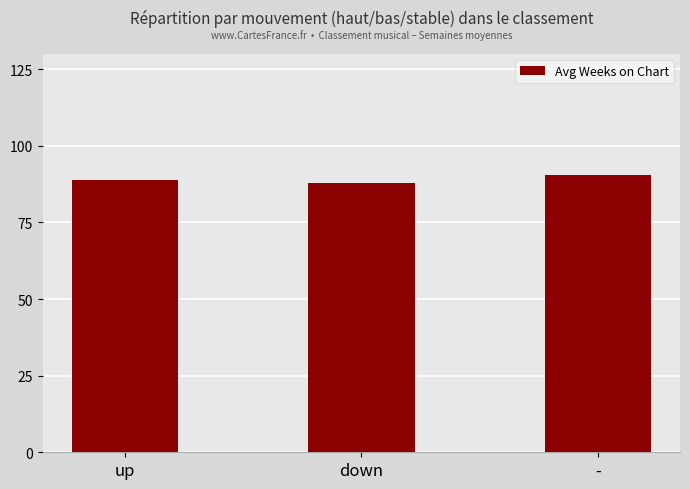

What is the sum of the values at up and -?

179.2